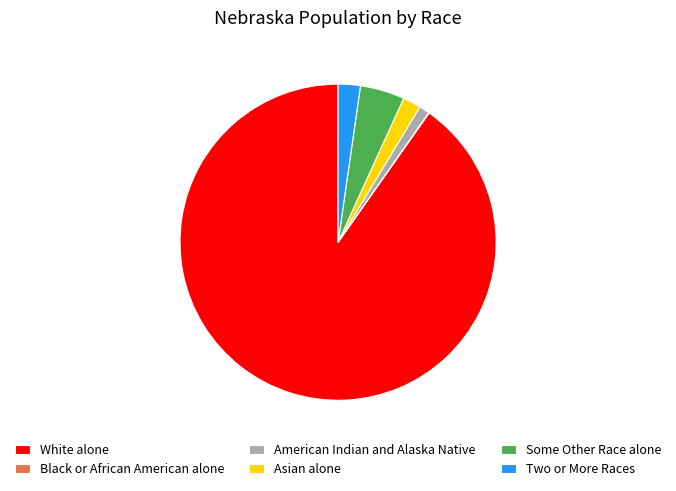

What is the largest slice in the pie chart?

White alone